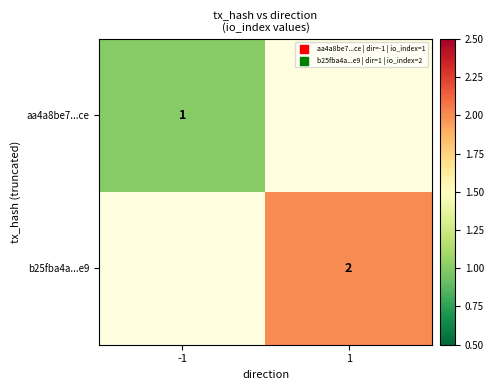

The aa4a8be7...ce series shows 1.5 at -1. True or false?

False